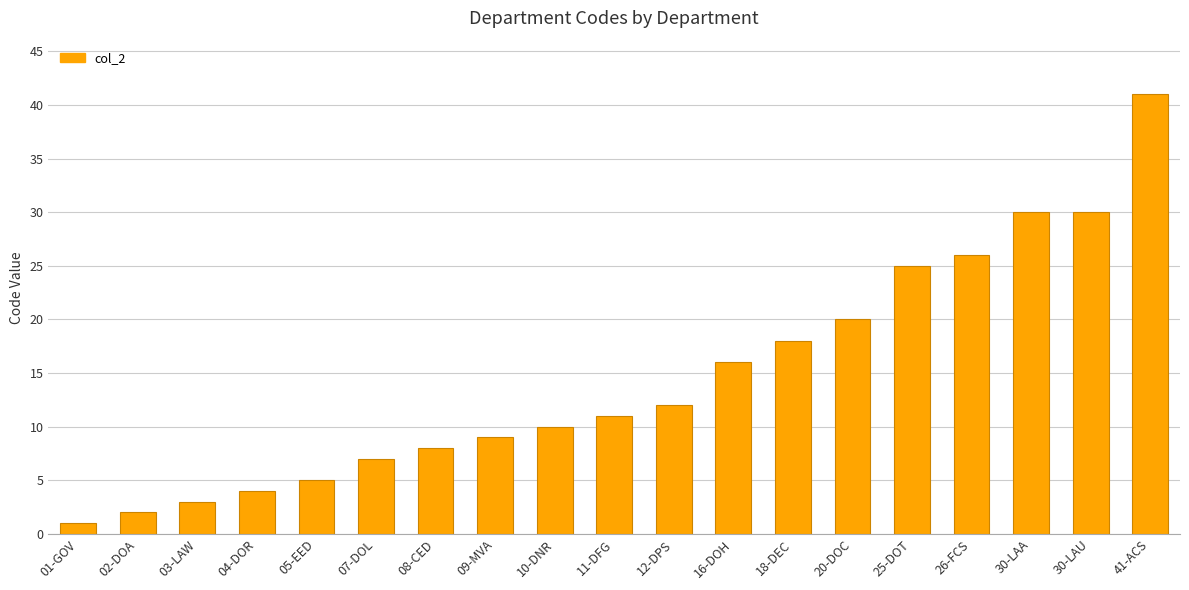

What is the change in value from 20-DOC to 30-LAA?

+10